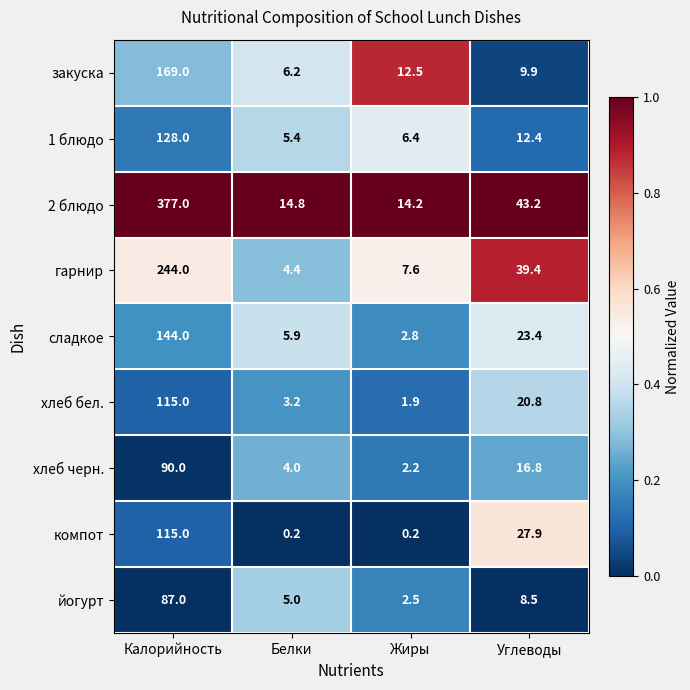

Which series changed the most between Белки and Углеводы?

гарнир